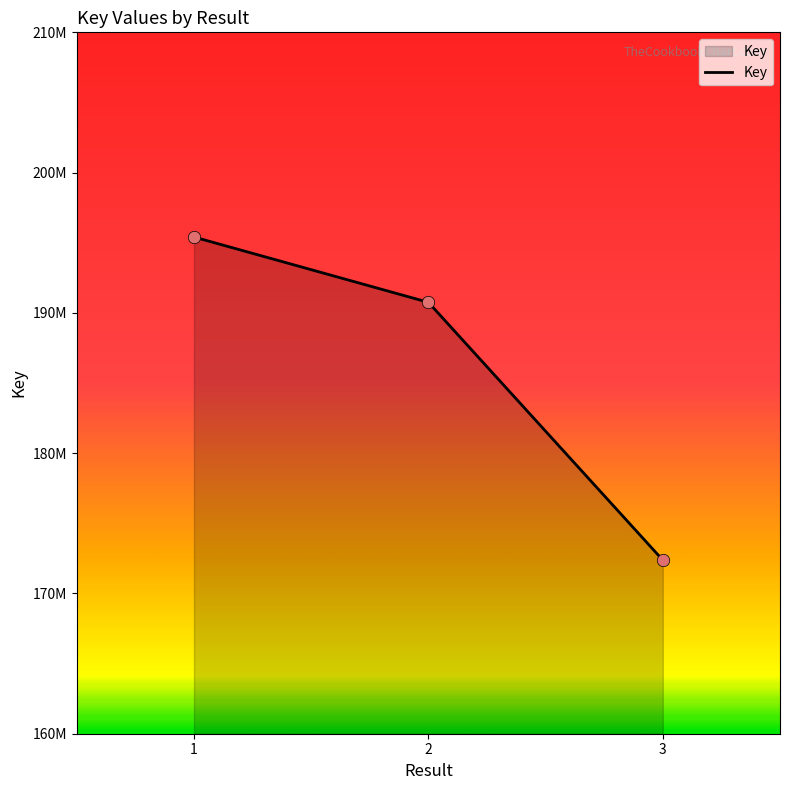

Approximately how many times larger is the value at 1 compared to 3?

1.1